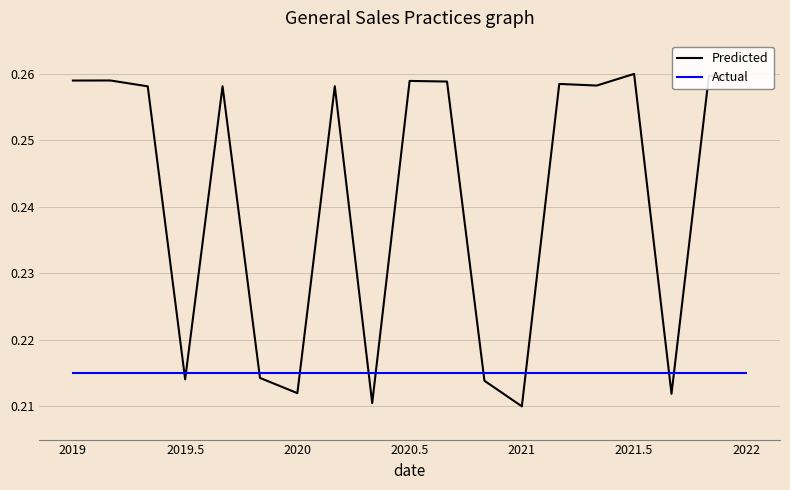

After their last crossing, which series has the higher values: Actual or Predicted?

Predicted